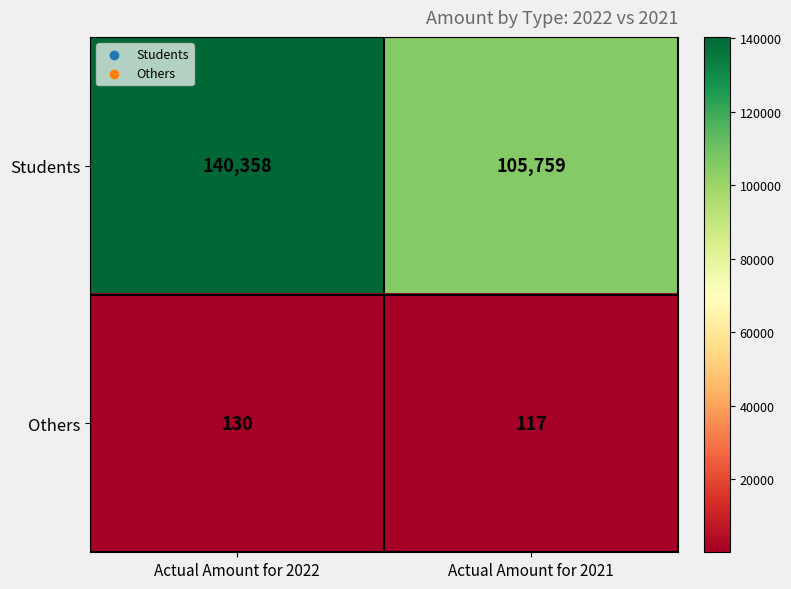

What is the difference between the maximum and minimum values in the Students series?

34599